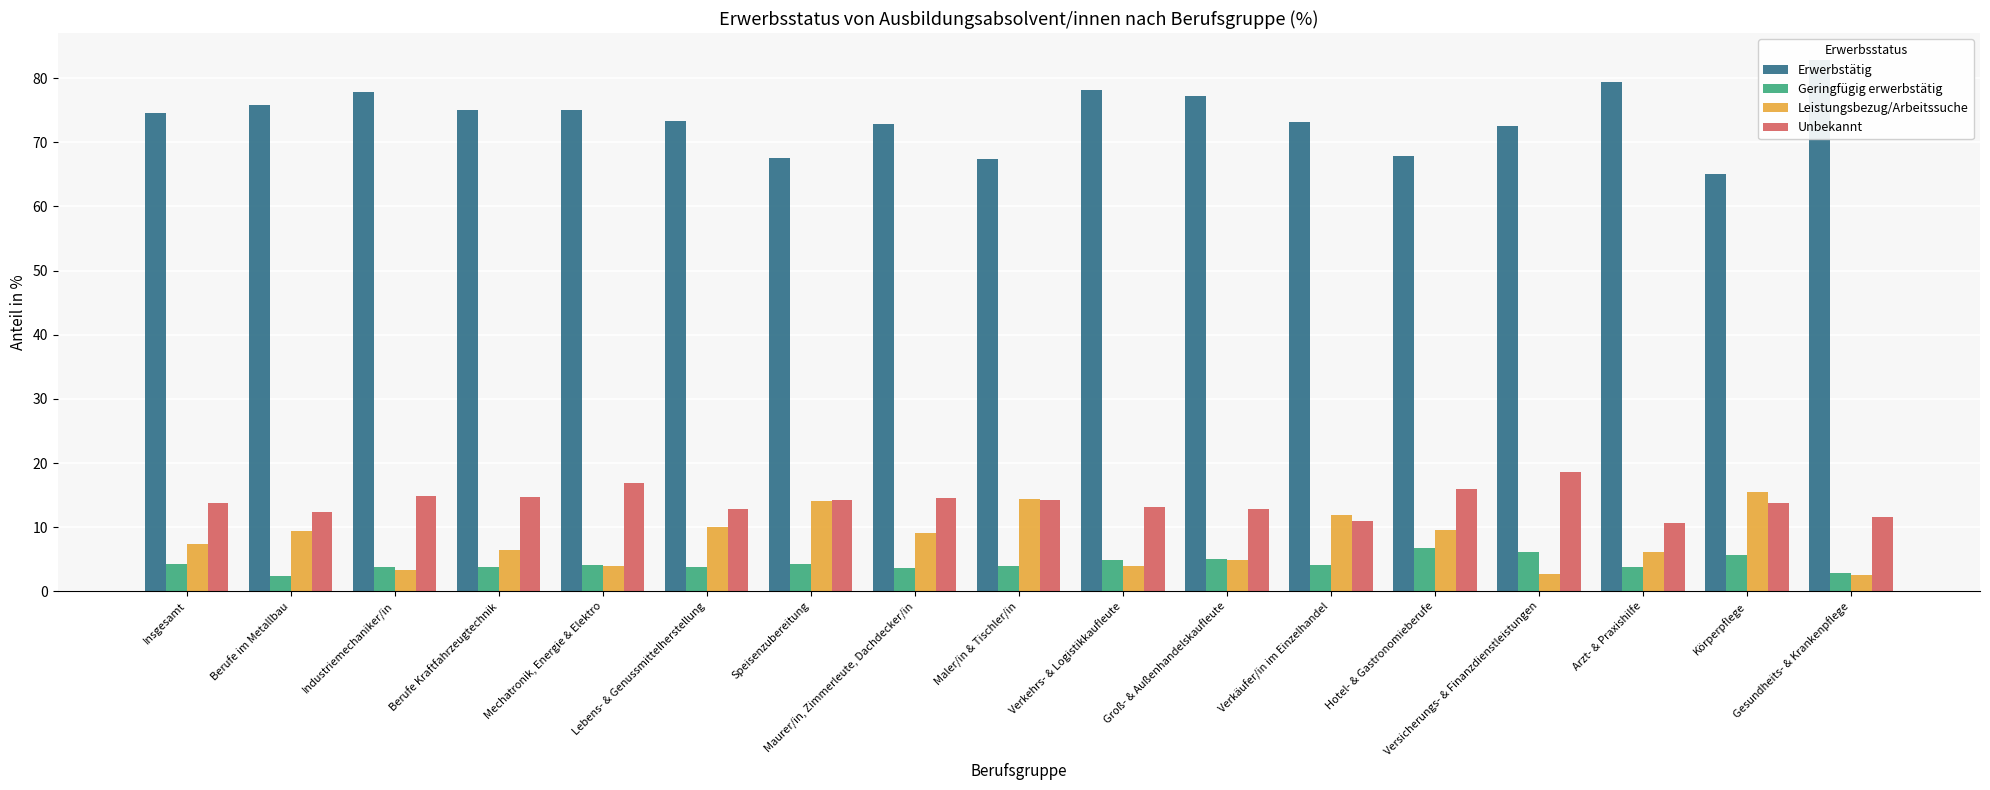

Which label corresponds to the smallest value in the chart?

Berufe im Metallbau